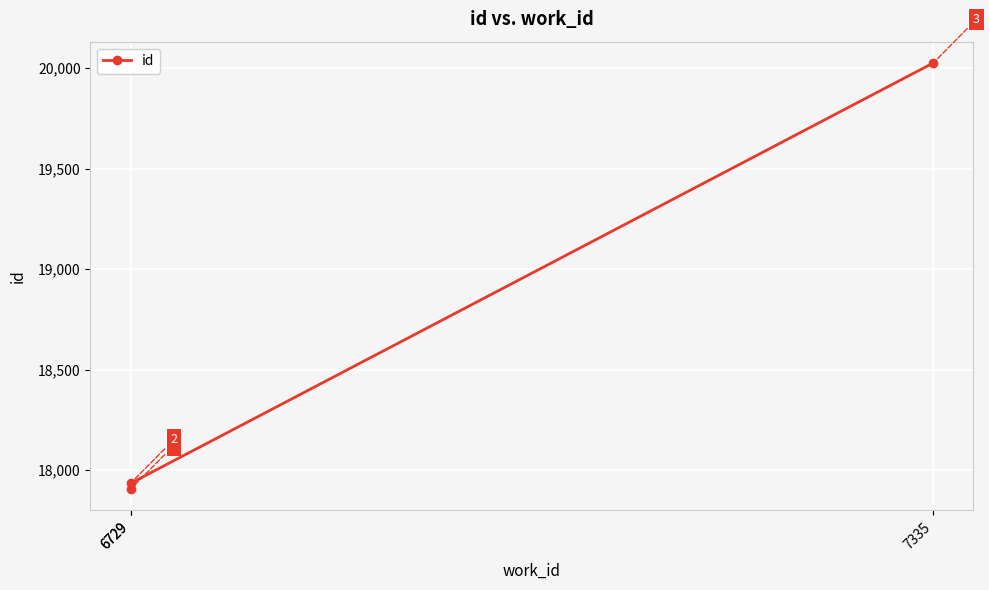

What is the value of the 1st point from the left?

17905